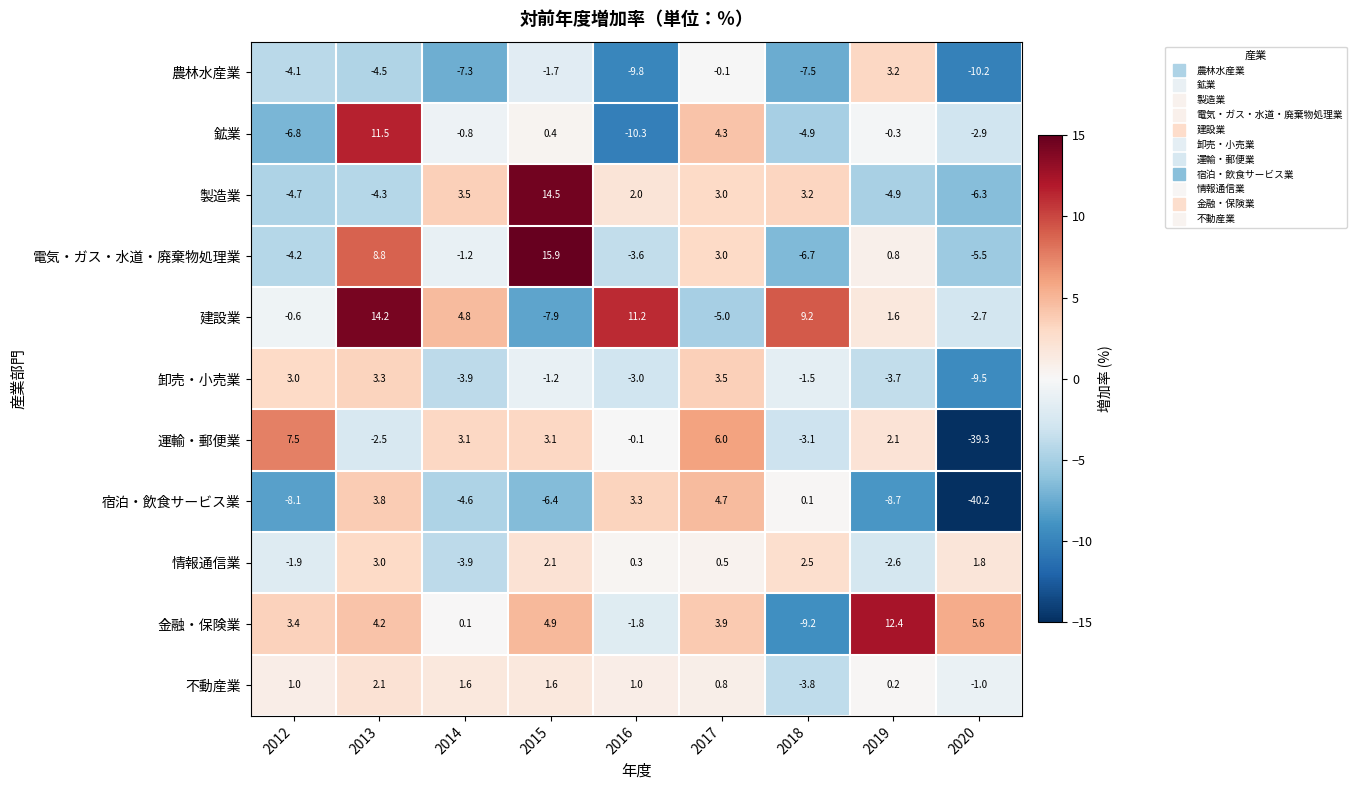

List the series in order of their peak value, lowest first.

不動産業, 情報通信業, 農林水産業, 卸売・小売業, 宿泊・飲食サービス業, 運輸・郵便業, 鉱業, 金融・保険業, 建設業, 製造業, 電気・ガス・水道・廃棄物処理業